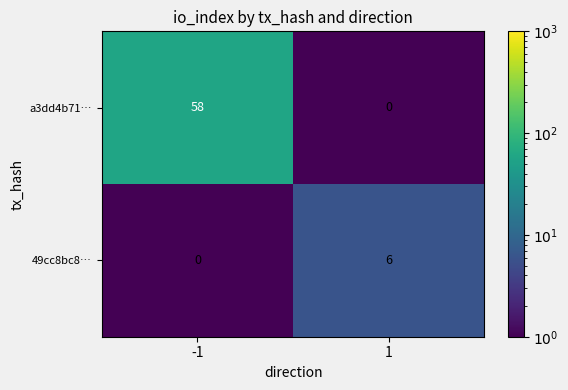

How many series are shown in this chart?

2